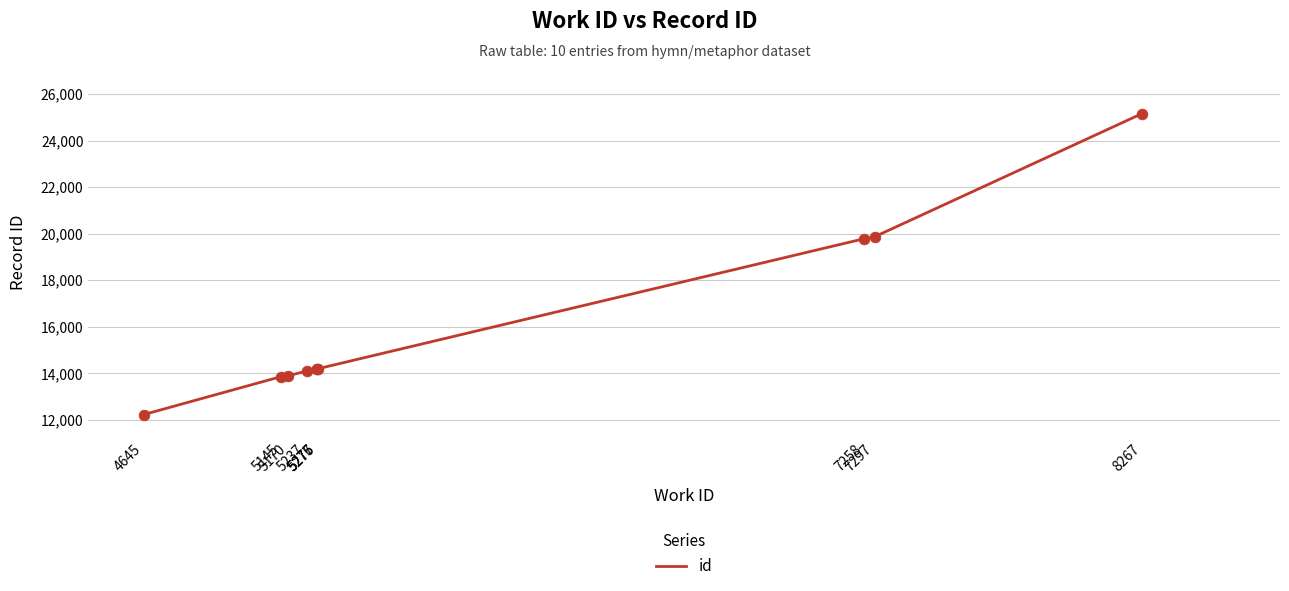

What is the ratio of the value at 5170 to the value at 7258?

0.7